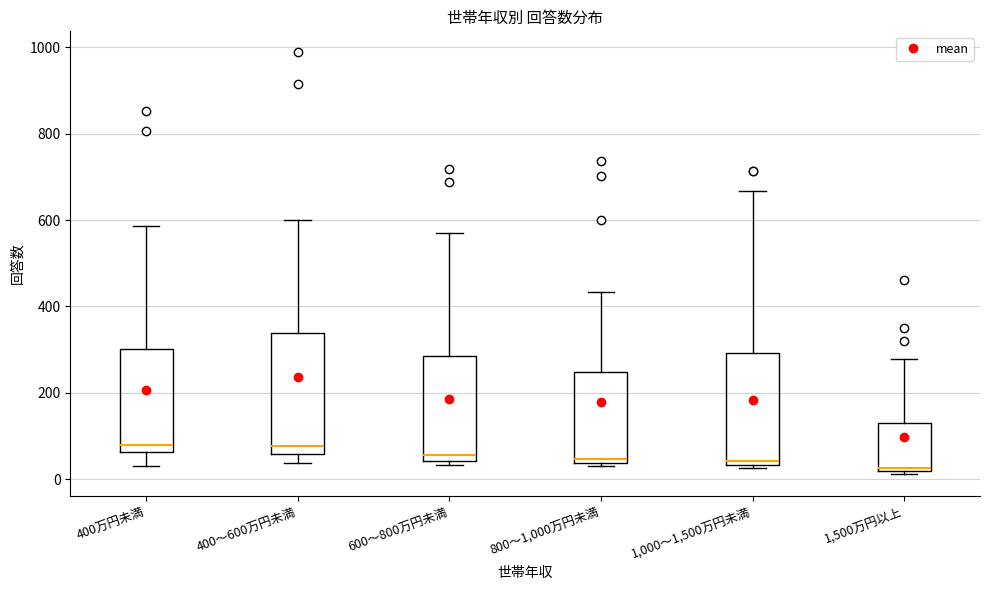

Reading left to right, read every box against the y-axis: the position of its median line, the range the box covers, and the ends of its whiskers. The values are not printed on the chart, so give them approximately, as read against the axis.

400万円未満: median 80, box 60 to 300, whiskers 40 to 580
400～600万円未満: median 80, box 60 to 340, whiskers 40 to 600
600～800万円未満: median 60, box 40 to 280, whiskers 40 (just below the box's lower edge) to 580
800～1,000万円未満: median 40 (just above the box's lower edge), box 40 to 240, whiskers 40 (just below the box's lower edge) to 440
1,000～1,500万円未満: median 40 (just above the box's lower edge), box 40 to 300, whiskers 20 to 660
1,500万円以上: median 20 (just above the box's lower edge), box 20 to 140, whiskers 20 (just below the box's lower edge) to 280